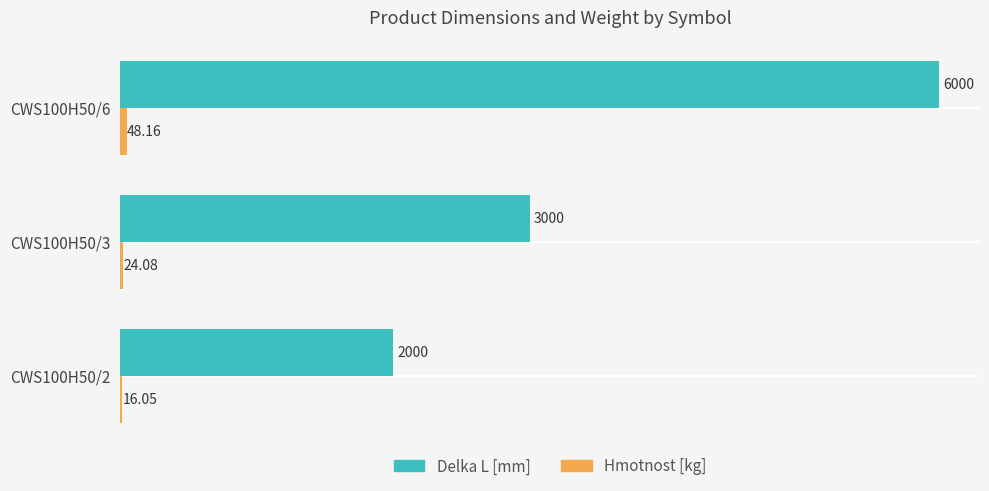

At which category is the sum across all series the highest?

CWS100H50/6